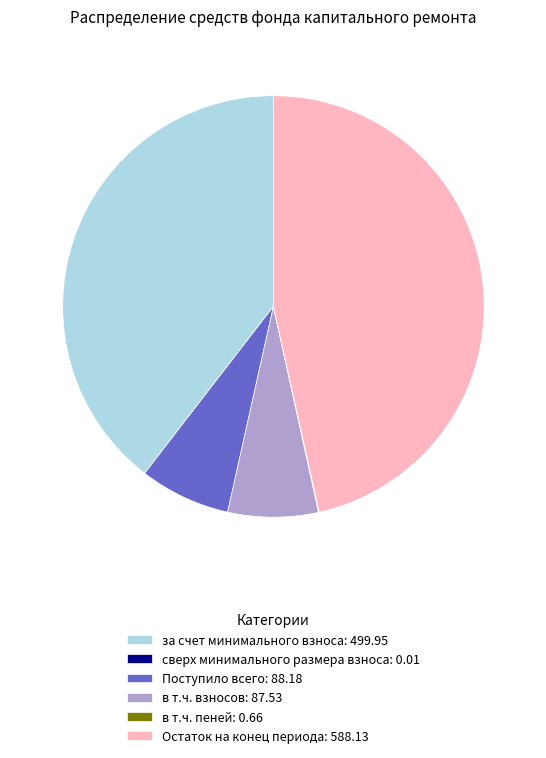

True or false: Остаток на конец периода: 588.13 accounts for 47% of the total.

True